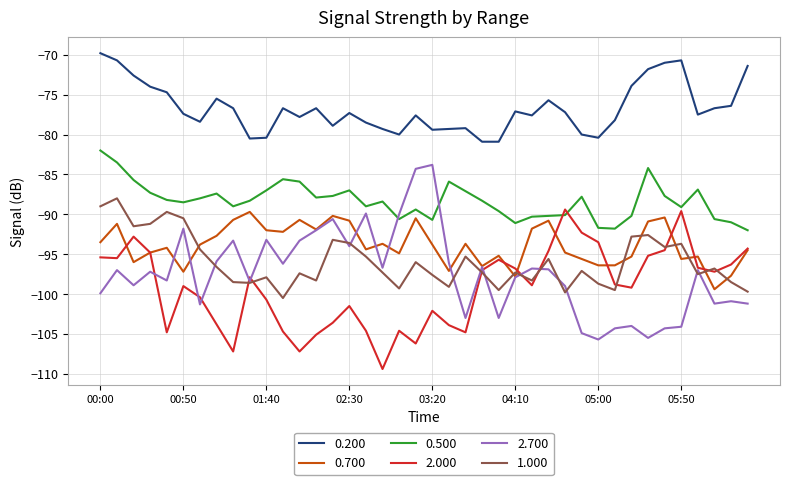

Which series has the largest total across all categories?

0.200